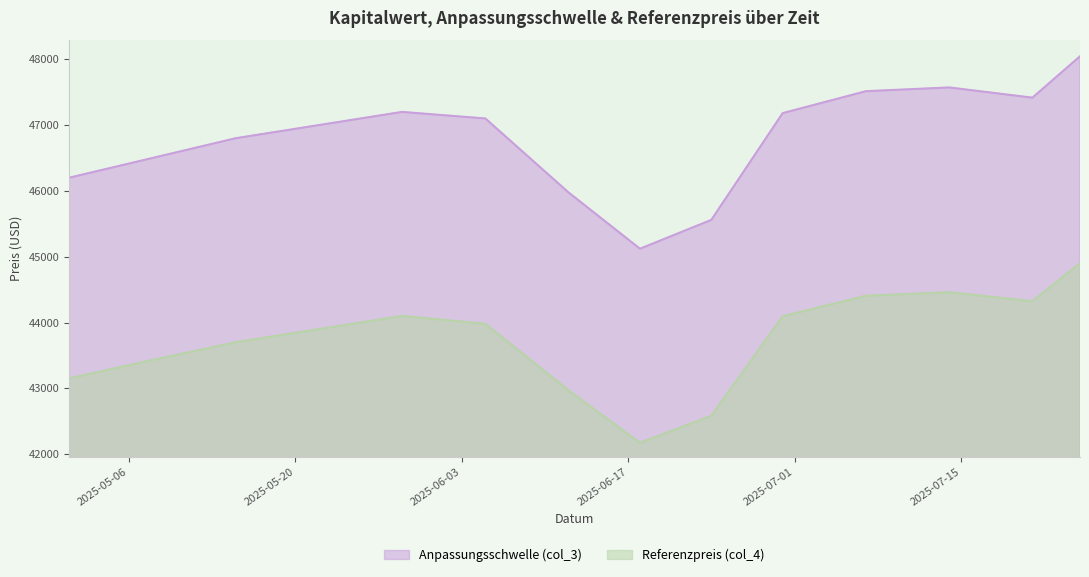

How many lines are shown in the chart?

2